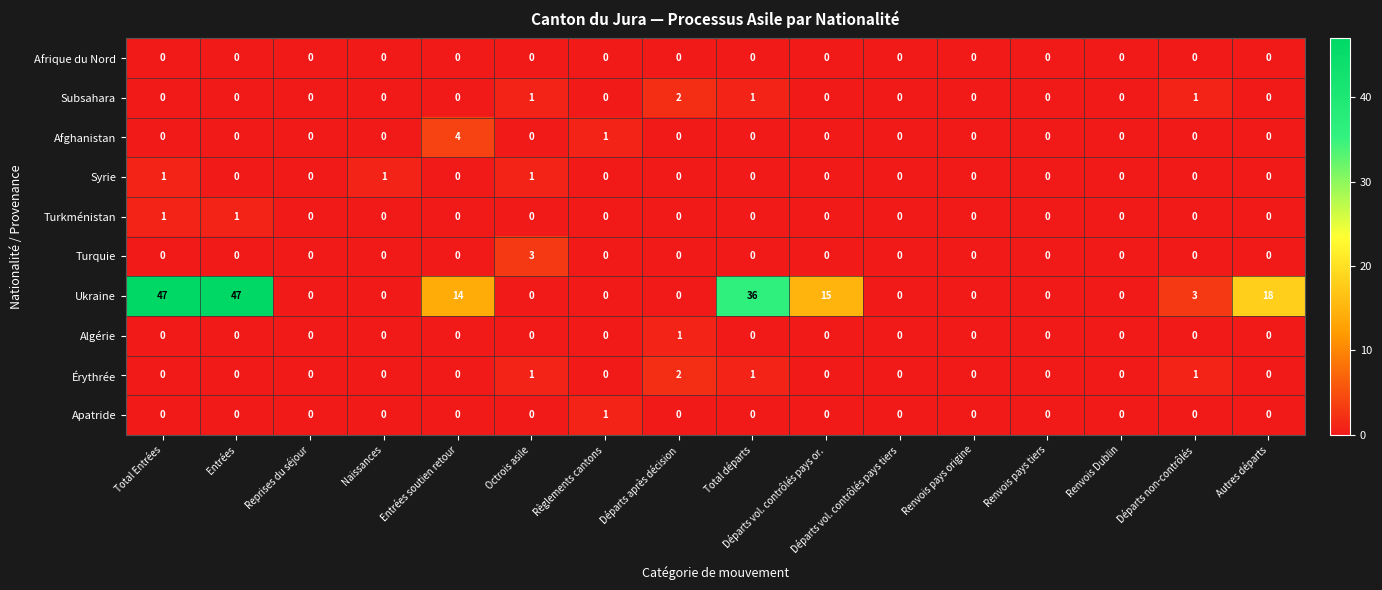

What is the sum of all Turquie values?

3